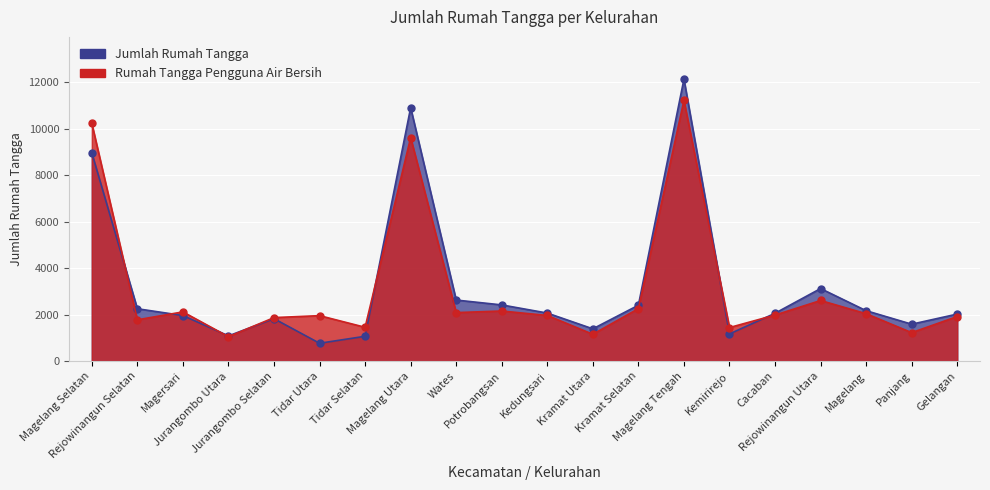

Reading left to right, what are all the values shown in this chart?

Jumlah Rumah Tangga: Magelang Selatan=8962	Rejowinangun Selatan=2253	Magersari=1962	Jurangombo Utara=1085	Jurangombo Selatan=1826	Tidar Utara=768	Tidar Selatan=1068	Magelang Utara=10906	Wates=2627	Potrobangsan=2418	Kedungsari=2067	Kramat Utara=1389	Kramat Selatan=2405	Magelang Tengah=12133	Kemirirejo=1170	Cacaban=2059	Rejowinangun Utara=3122	Magelang=2169	Panjang=1589	Gelangan=2024
Rumah Tangga Pengguna Air Bersih: Magelang Selatan=10228	Rejowinangun Selatan=1777	Magersari=2118	Jurangombo Utara=1050	Jurangombo Selatan=1872	Tidar Utara=1956	Tidar Selatan=1455	Magelang Utara=9620	Wates=2087	Potrobangsan=2156	Kedungsari=1964	Kramat Utara=1155	Kramat Selatan=2258	Magelang Tengah=11217	Kemirirejo=1444	Cacaban=1981	Rejowinangun Utara=2608	Magelang=2040	Panjang=1225	Gelangan=1919